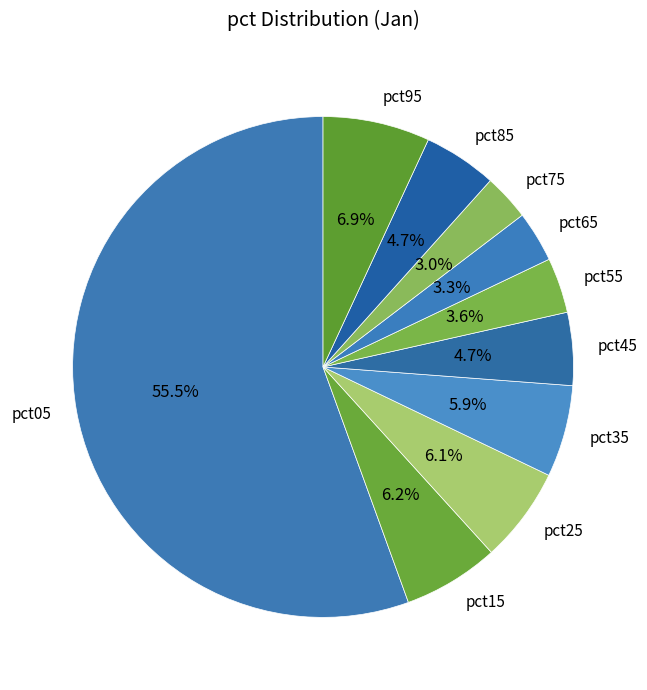

What is the largest slice in the pie chart?

pct05